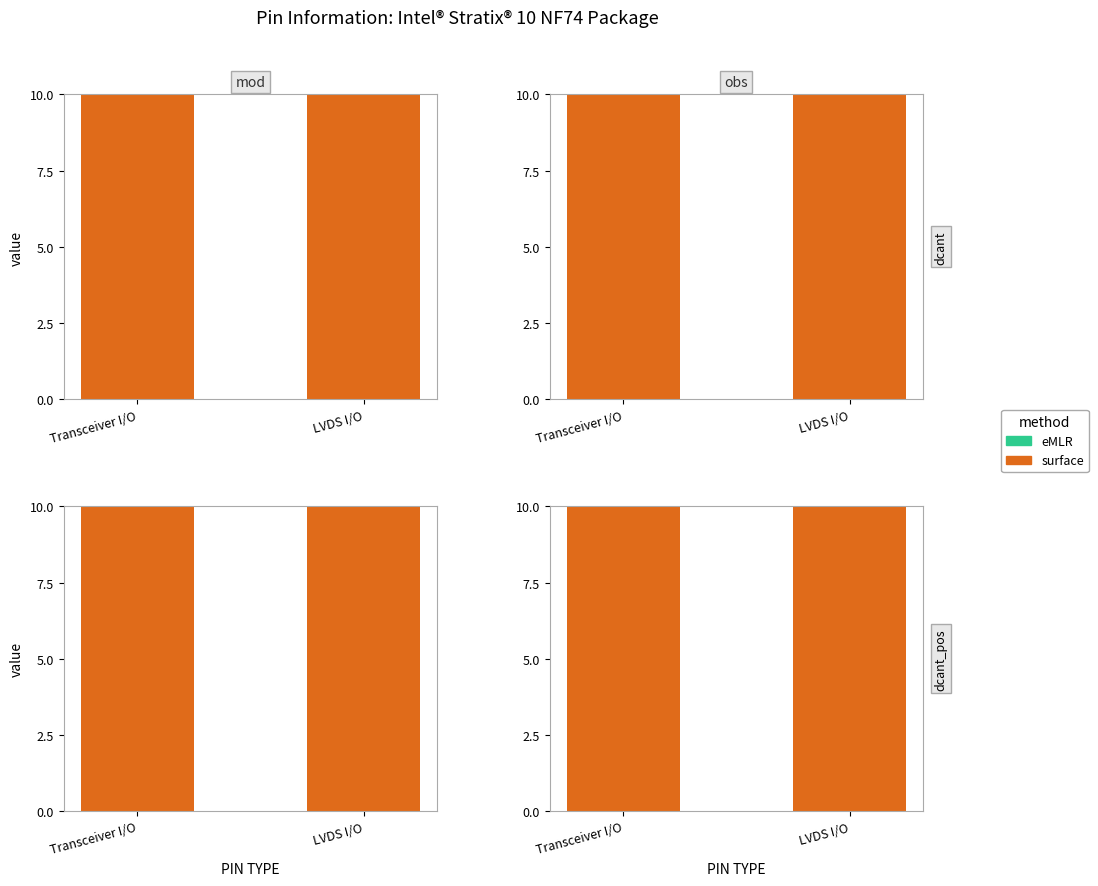

True or false: surface has a value of 34.6 at Transceiver I/O.

True